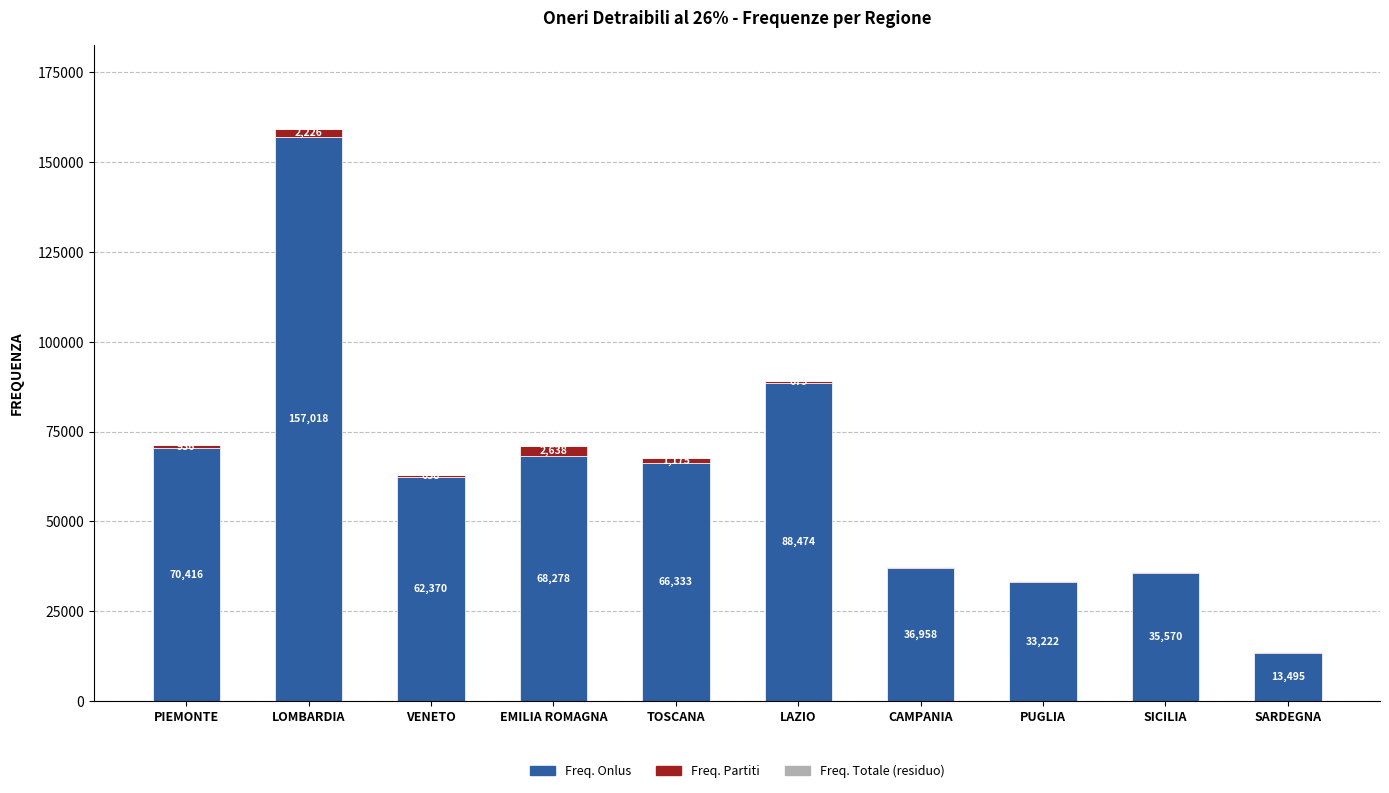

What is the sum of all Freq. Onlus values?

632134